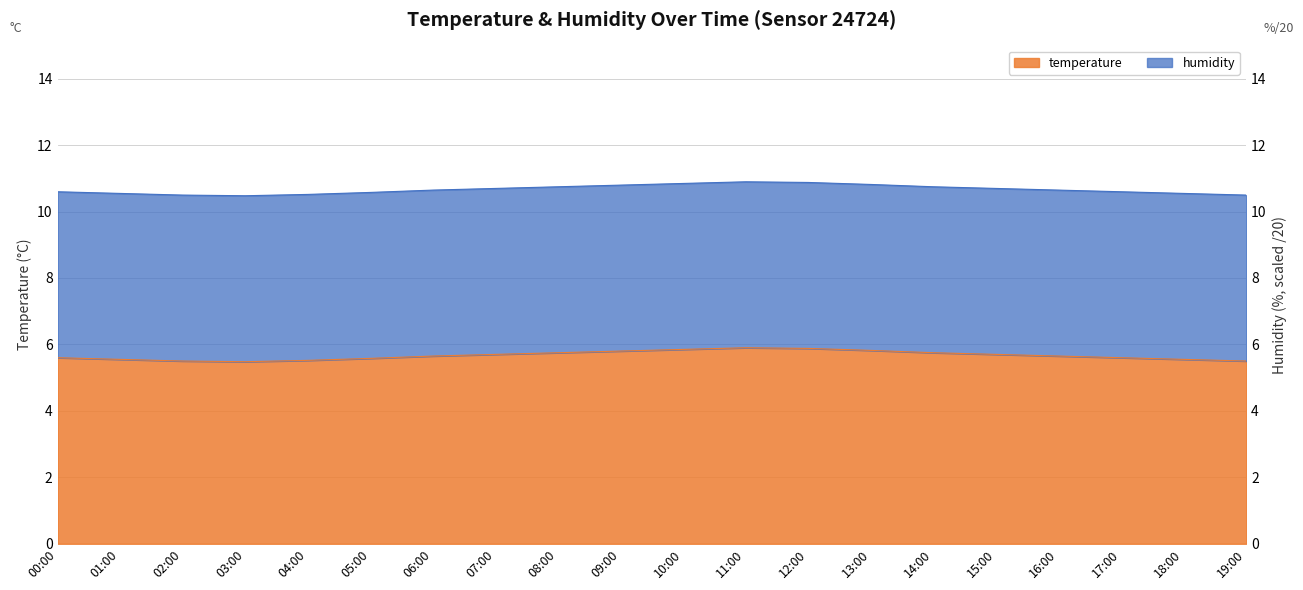

List the labels in order of value, smallest first.

03:00, 02:00, 19:00, 04:00, 01:00, 18:00, 05:00, 00:00, 17:00, 06:00, 16:00, 07:00, 15:00, 08:00, 14:00, 09:00, 13:00, 10:00, 12:00, 11:00